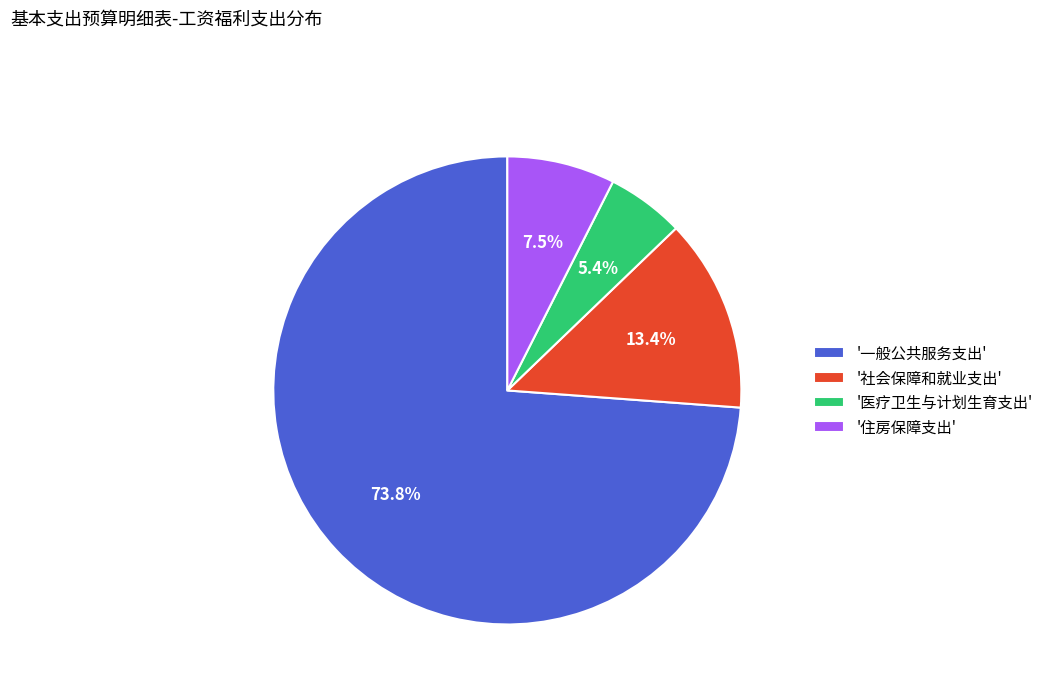

To the nearest percent, what is the average slice percentage?

25%